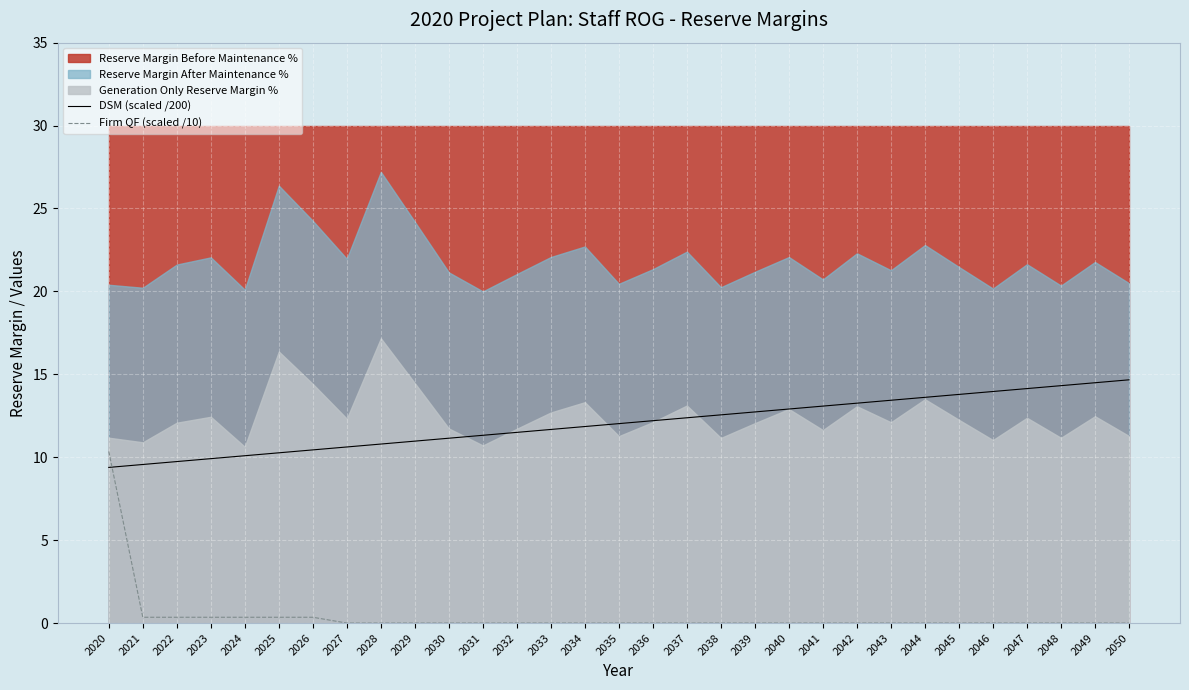

Is it true that DSM (scaled /200) equals 4.4 at 2040?

False